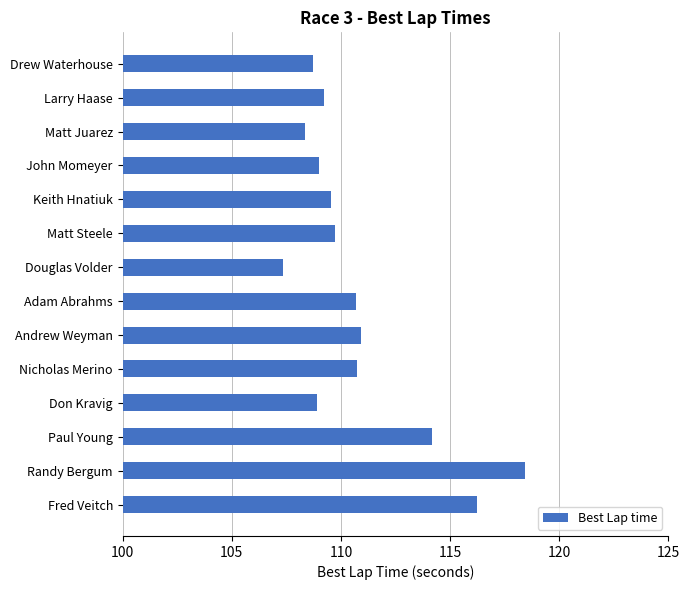

Does the chart contain any negative values?

No